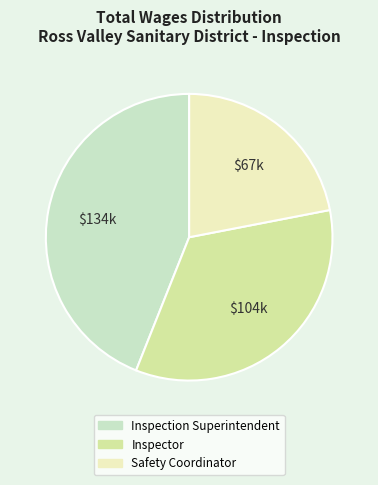

Is there any slice that represents more than half of the pie?

No